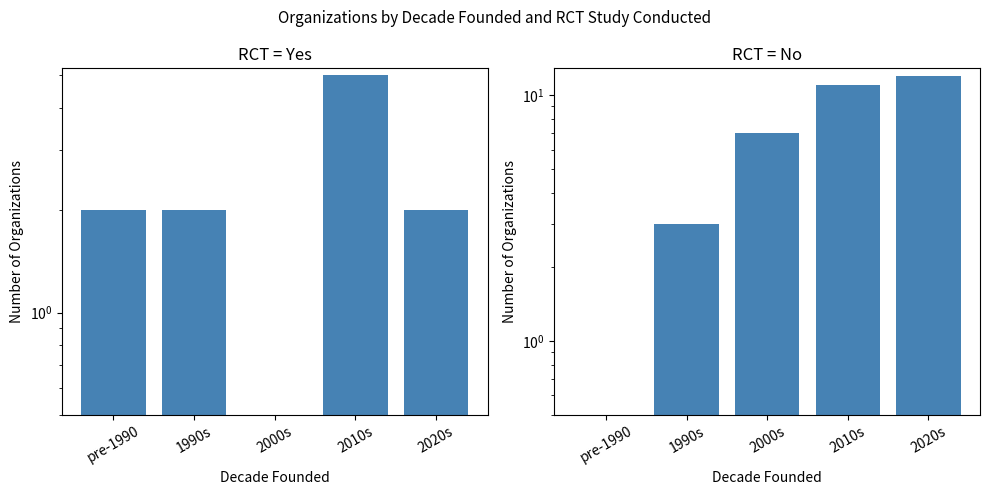

Where does the No series first go above 7?

2010s